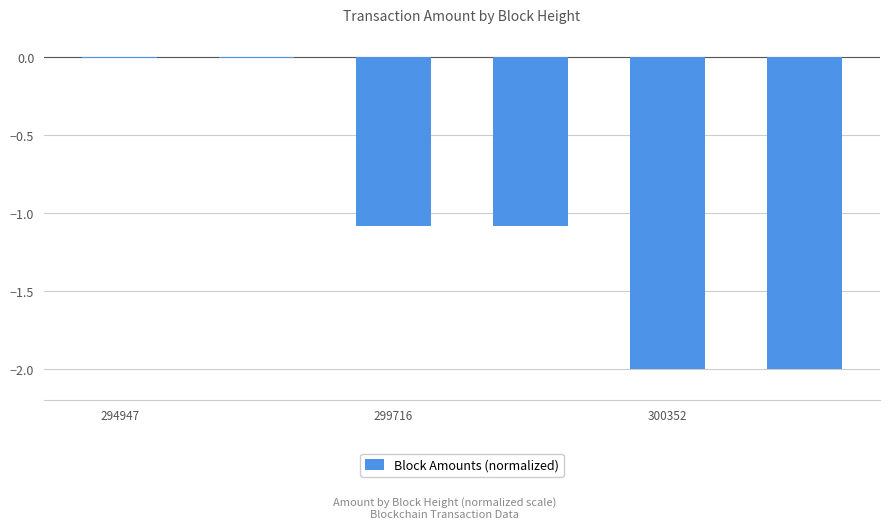

How many data points are above -1?

2